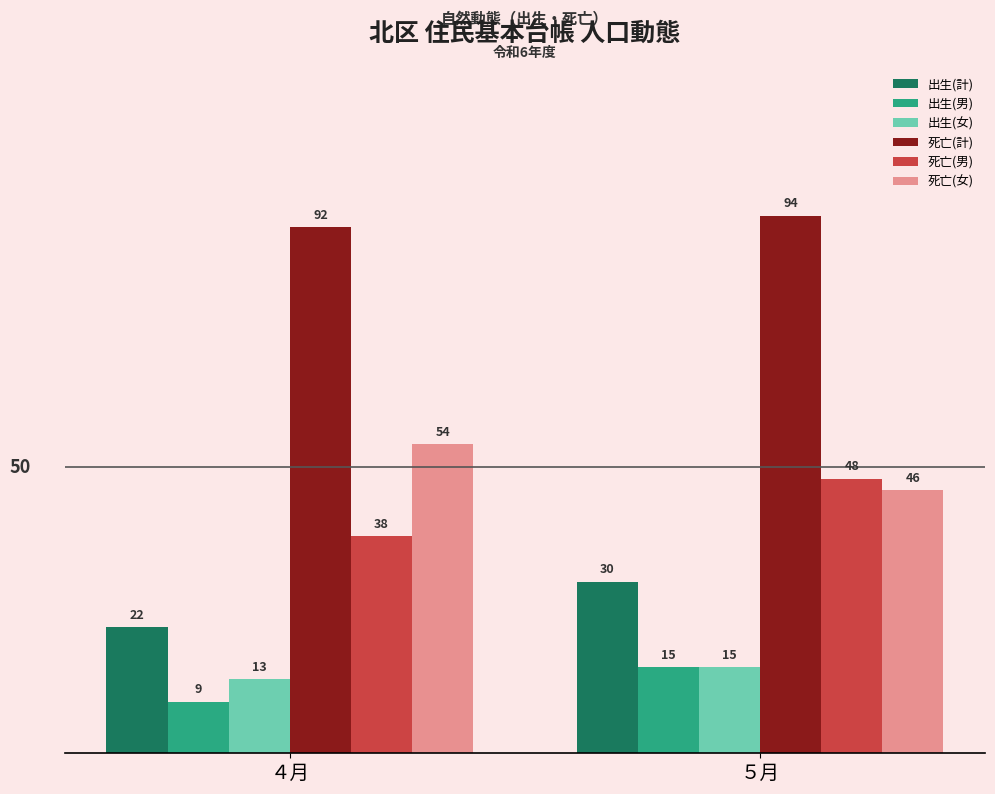

List the labels in order of 出生(男) value, smallest first.

４月, ５月